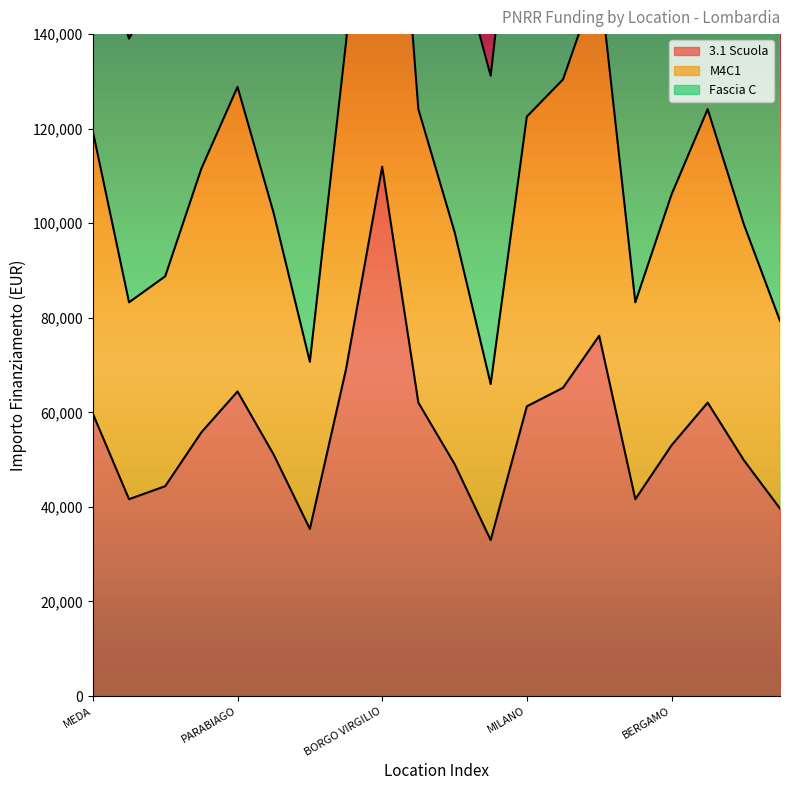

Is it true that 3.1 Scuola equals 71471.8 at BORGO VIRGILIO?

False